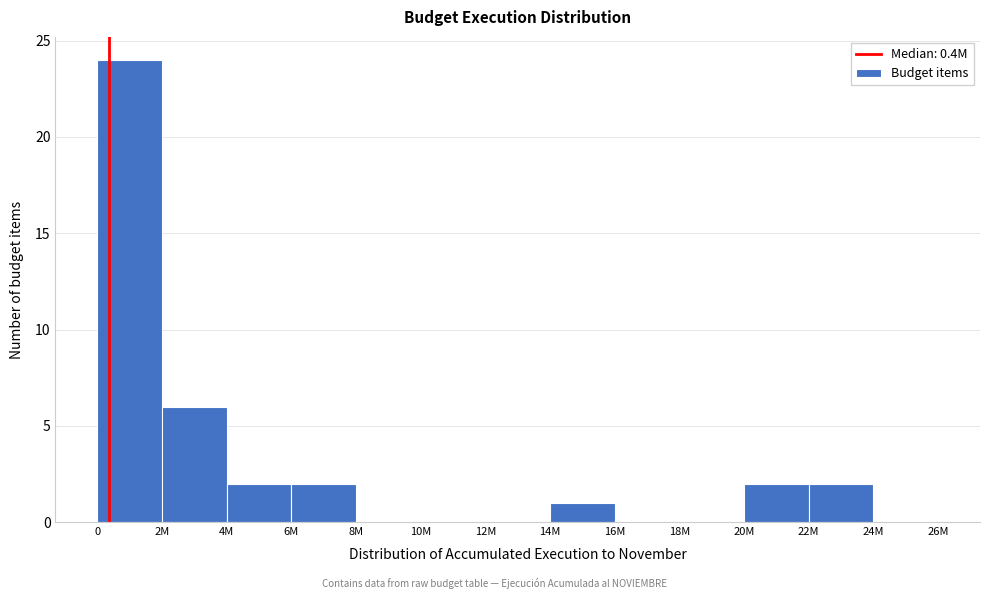

Reading left to right, what are all the values shown in this chart?

0=24	2M=6	4M=2	6M=2	8M=0	10M=0	12M=0	14M=1	16M=0	18M=0	20M=2	22M=2	24M=0